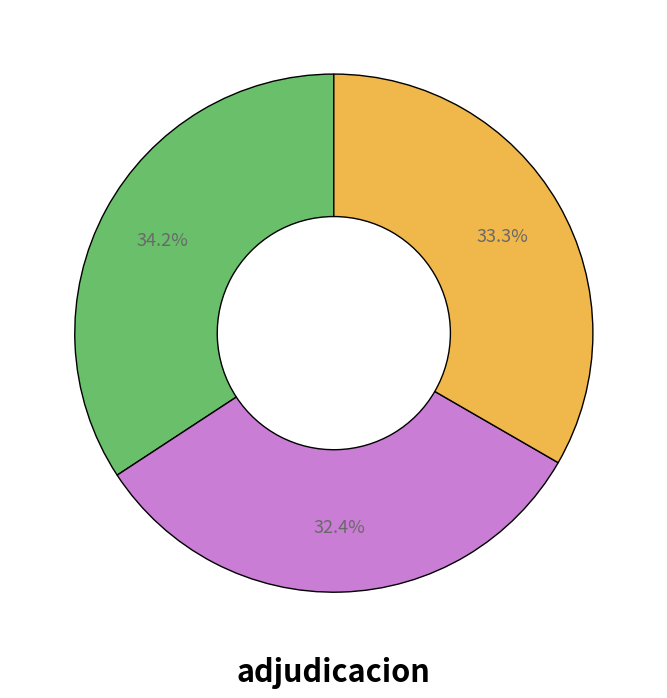

Is there a majority slice in this chart?

No